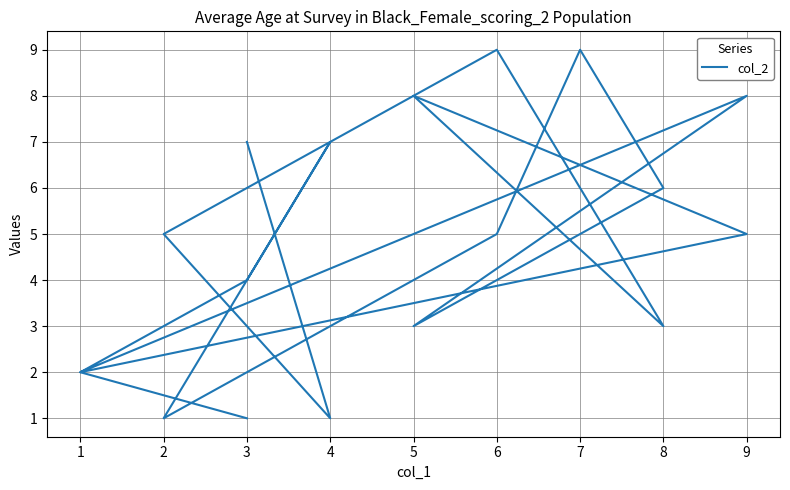

List the labels in order of value, largest first.

7, 6, 9, 5, 4, 3, 8, 7, 6, 9, 2, 3, 5, 8, 1, 1, 3, 2, 4